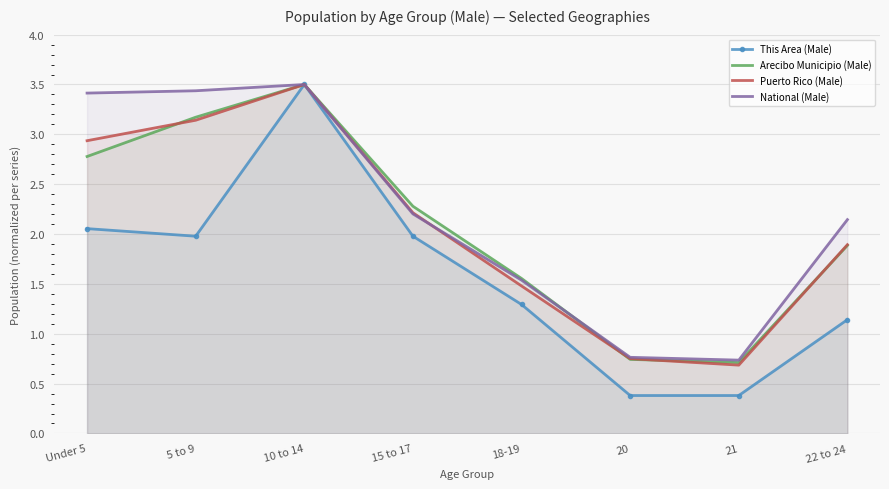

What position from the left is Under 5?

1